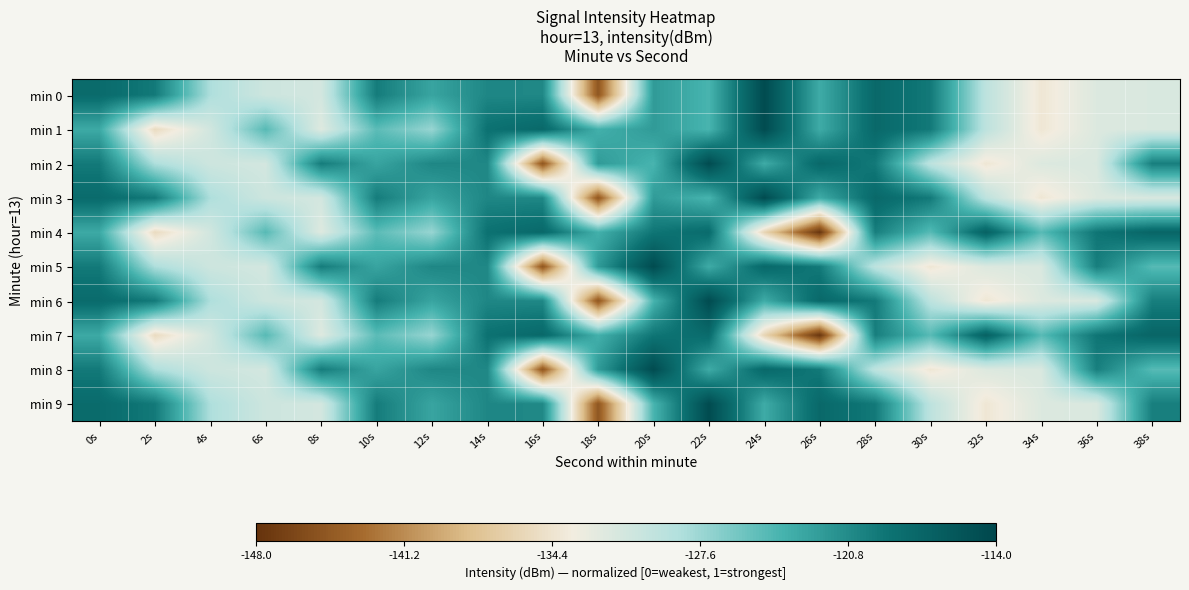

Which series has the largest range (max minus min)?

min 4